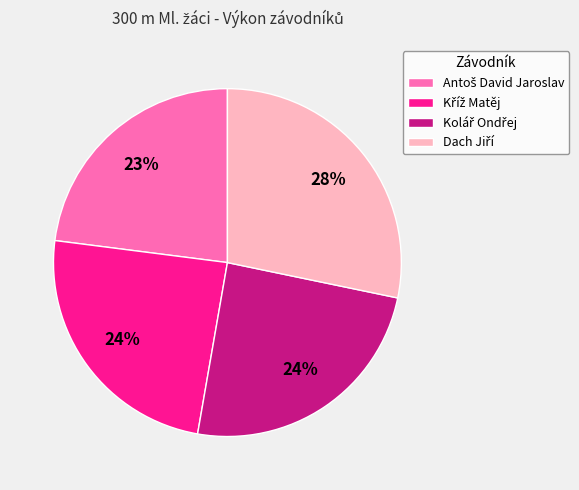

To the nearest percent, what is the difference between the largest and smallest slice percentages?

5%